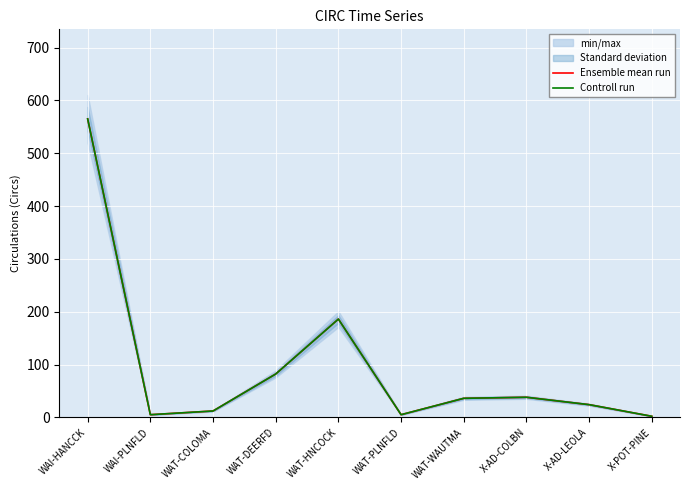

True or false: Ensemble mean run has a value of 1 at X-POT-PINE.

False